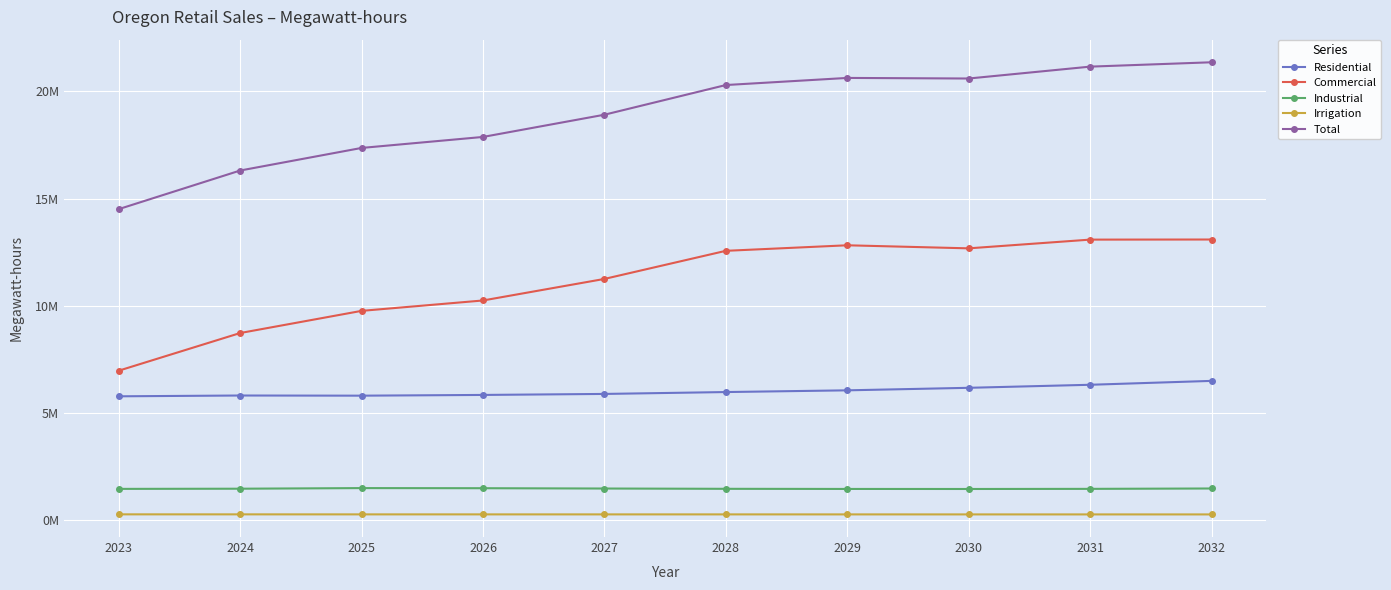

What is the sum of the Total values at 2031 and 2029?

41778387.5